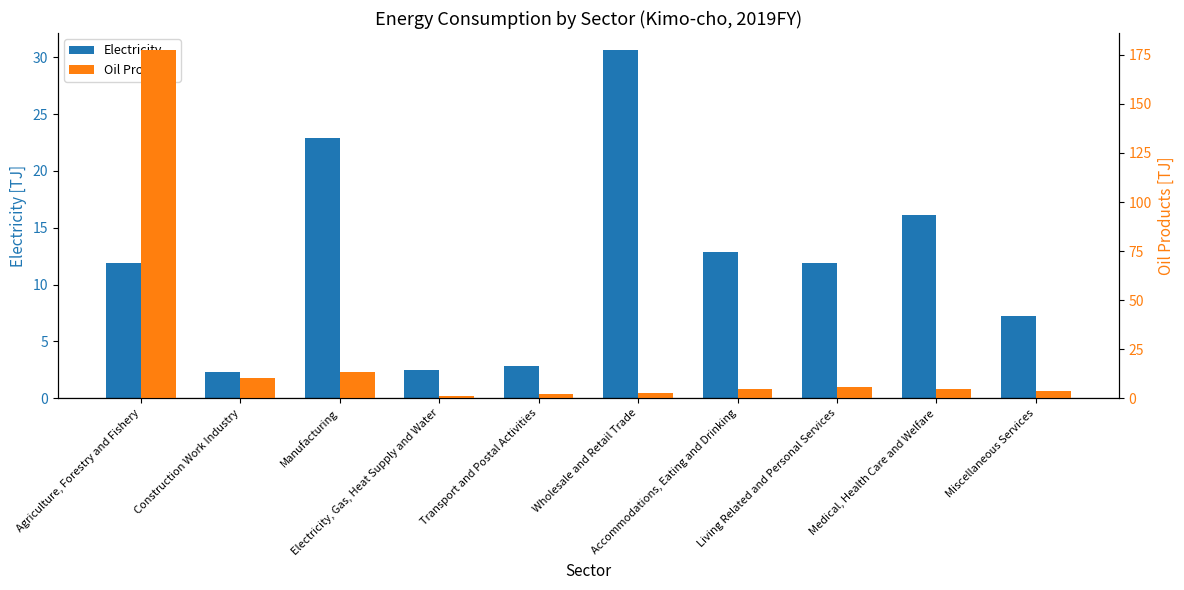

Reading left to right, transcribe all the data shown in this chart.

Electricity: 11.9	2.3	22.9	2.5	2.8	30.6	12.9	11.9	16.1	7.2
Oil Products: 177.3	10.5	13.5	0.9	2.0	2.5	4.6	5.6	4.9	3.6